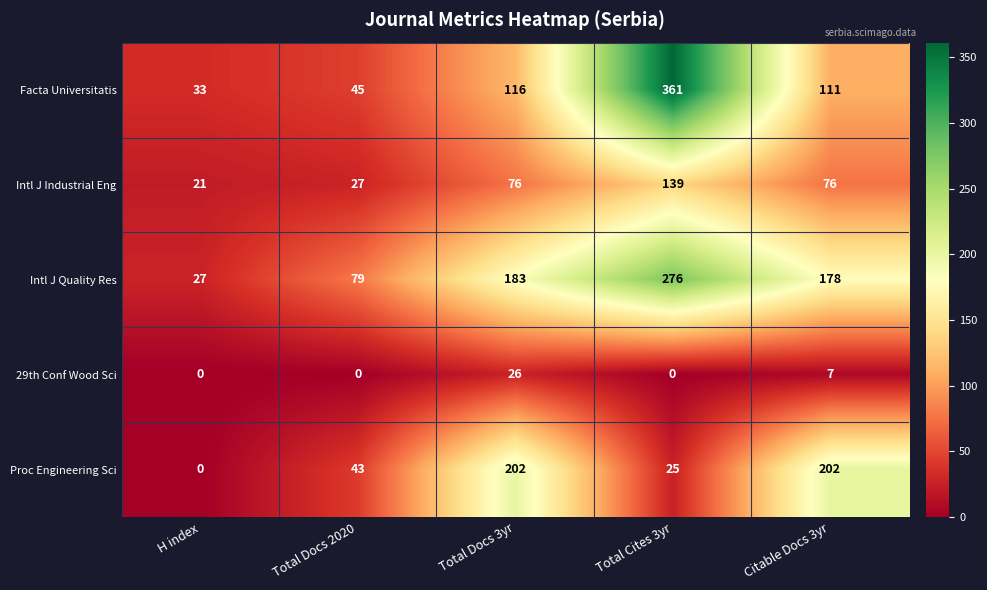

At how many categories does at least one series exceed 0?

5